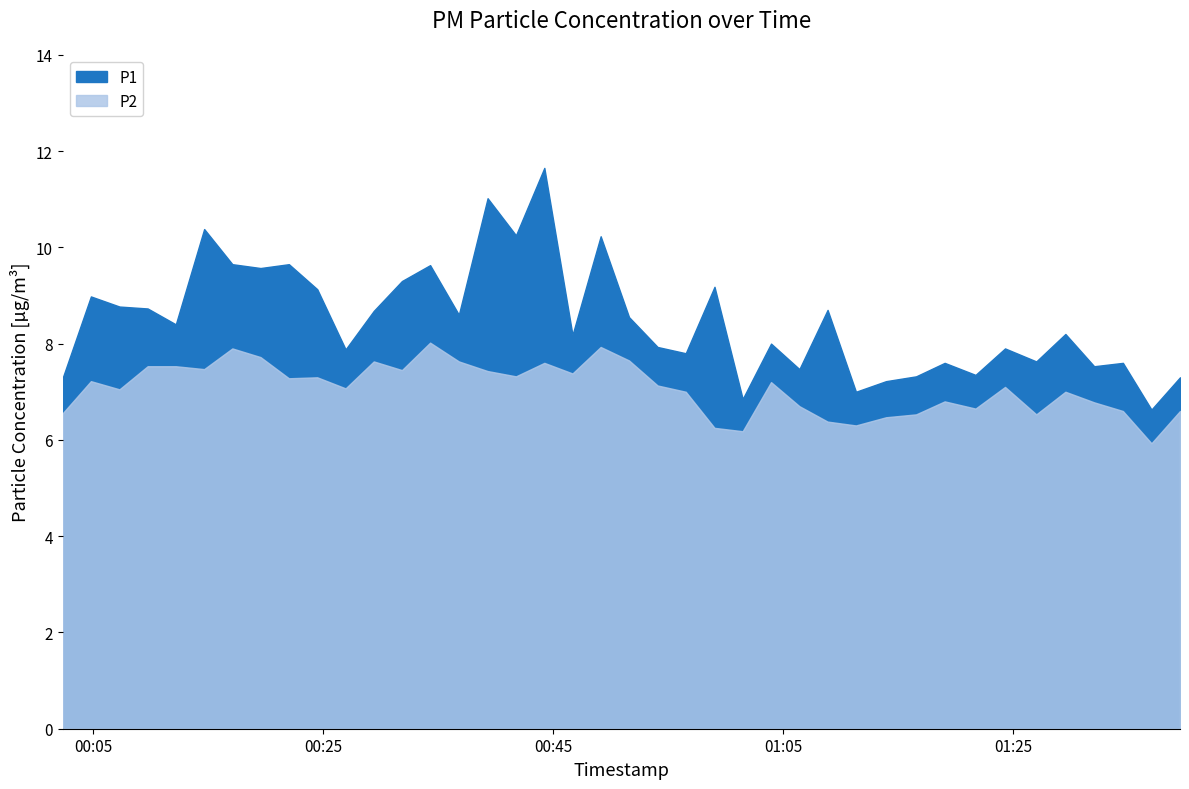

What is the sum of the P1 values at 37 and 28?

14.6